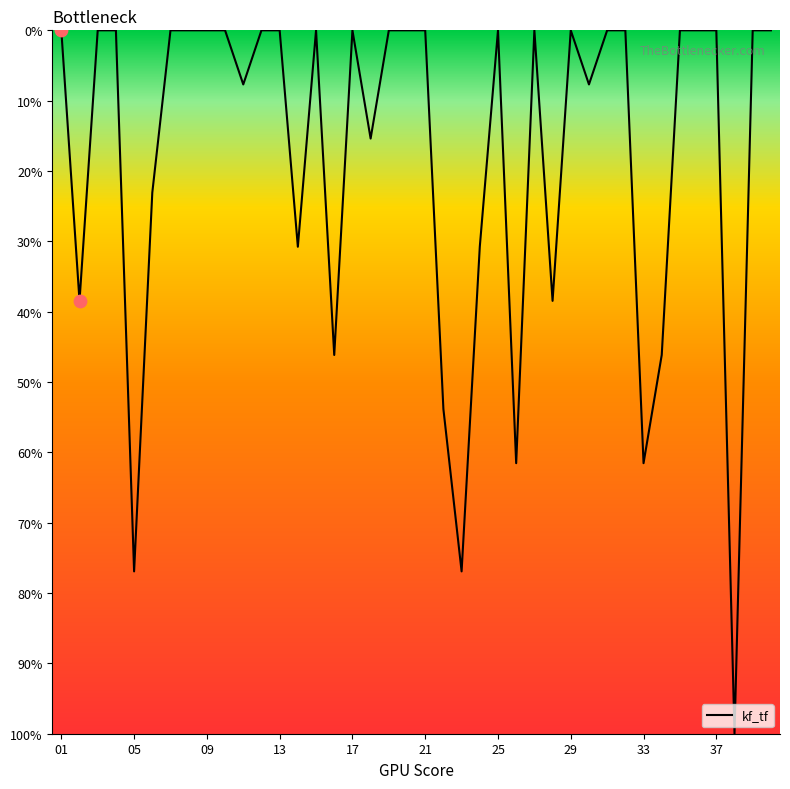

What is the change in value from 37 to 38?

+100.0